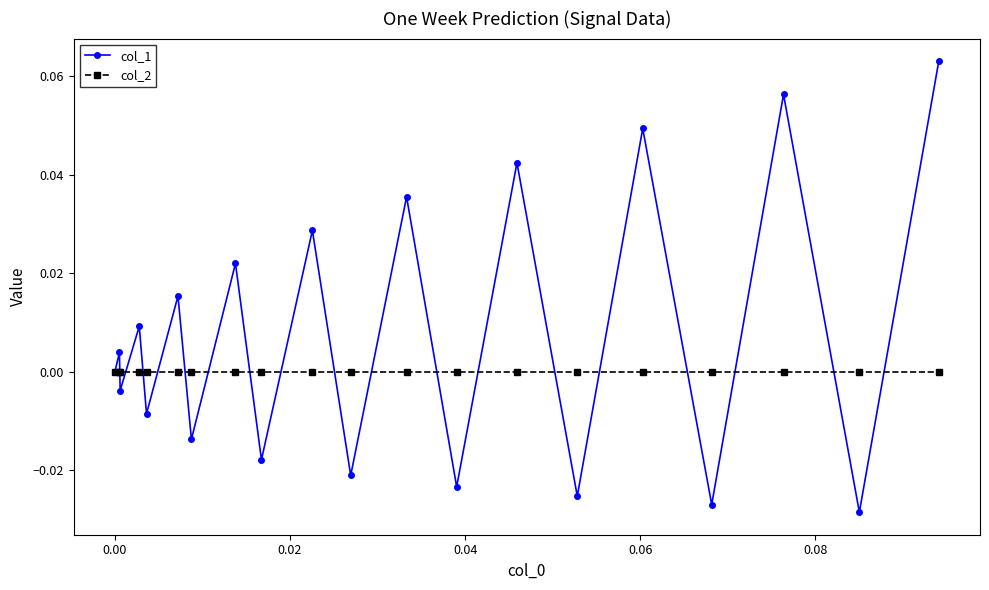

List the series in order of their overall mean, lowest first.

col_2, col_1